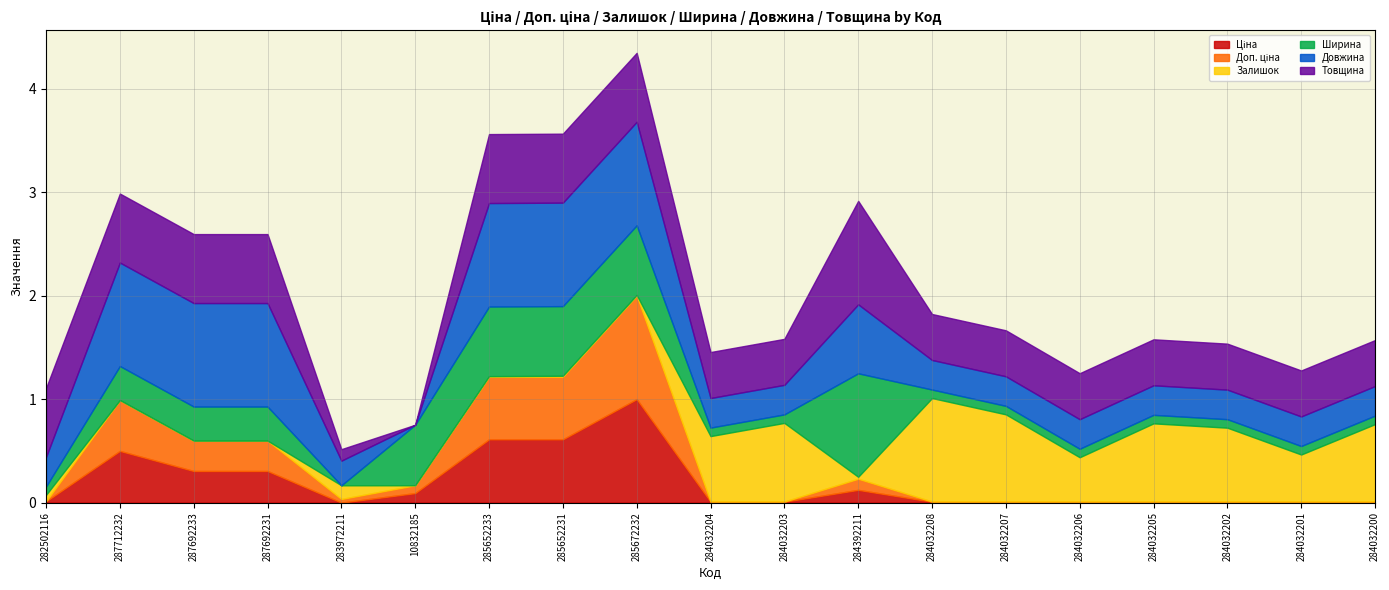

Reading left to right, what are all the values shown in this chart?

Ціна: 813.0	30512.3	18671.5	18671.5	32.0	5636.0	37343.0	37343.0	61024.7	535.4	535.4	7545.9	535.4	535.4	535.4	535.4	535.4	535.4	535.4
Доп. ціна: 1101.8	30512.3	18671.5	18671.5	3205.0	5636.0	37343.0	37343.0	61024.7	1227.2	1227.2	7545.9	1227.2	1227.2	1227.2	1227.2	1227.2	1227.2	1227.2
Залишок: 140.0	0.0	0.0	0.0	299.0	0.0	12.0	21.0	16.0	1432.0	1721.0	42.0	2265.0	1908.0	969.0	1711.0	1616.0	1029.0	1694.0
Ширина: 189.0	697.0	697.0	697.0	23.0	1220.0	1400.0	1400.0	1400.0	191.0	191.0	2070.0	191.0	191.0	191.0	191.0	191.0	191.0	191.0
Довжина: 1195.0	4200.0	4200.0	4200.0	1000.0	0.0	4200.0	4200.0	4200.0	1200.0	1200.0	2800.0	1200.0	1200.0	1200.0	1200.0	1200.0	1200.0	1200.0
Товщина: 12.0	12.0	12.0	12.0	2.0	0.0	12.0	12.0	12.0	8.0	8.0	18.0	8.0	8.0	8.0	8.0	8.0	8.0	8.0